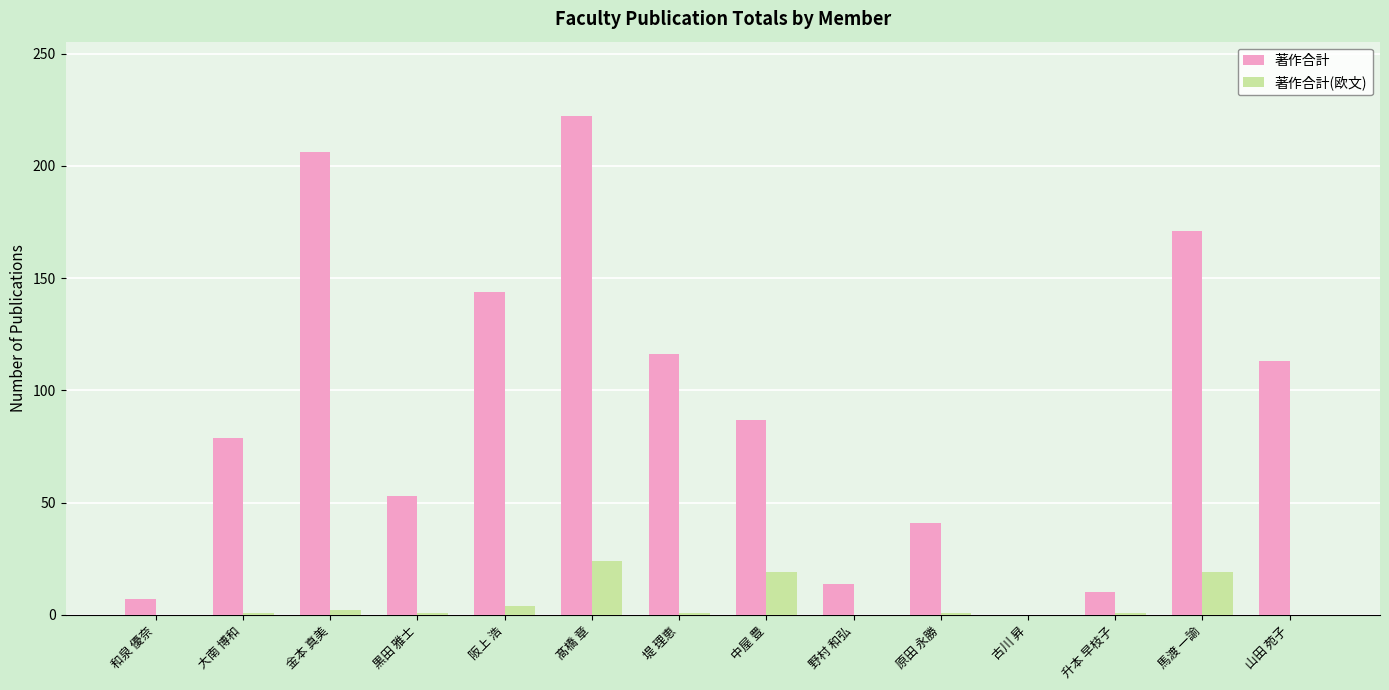

How many values in 著作合計 are above zero?

13